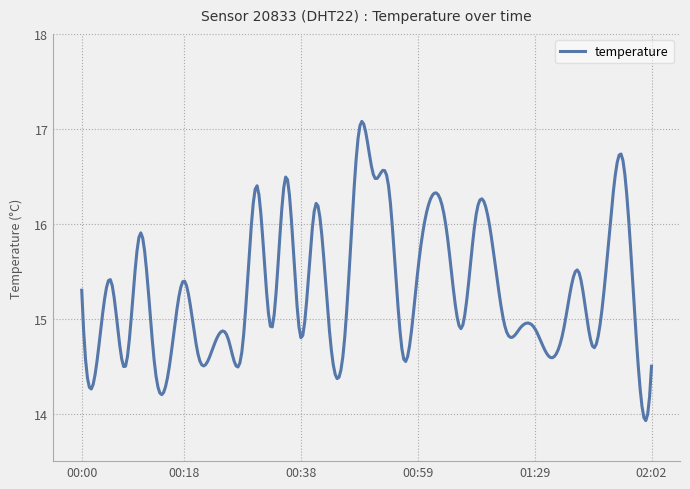

What is the difference between the maximum and minimum values?

3.2